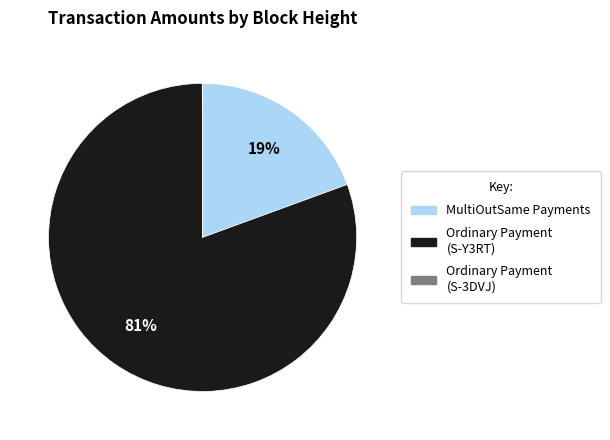

Is there any slice that represents more than half of the pie?

Yes